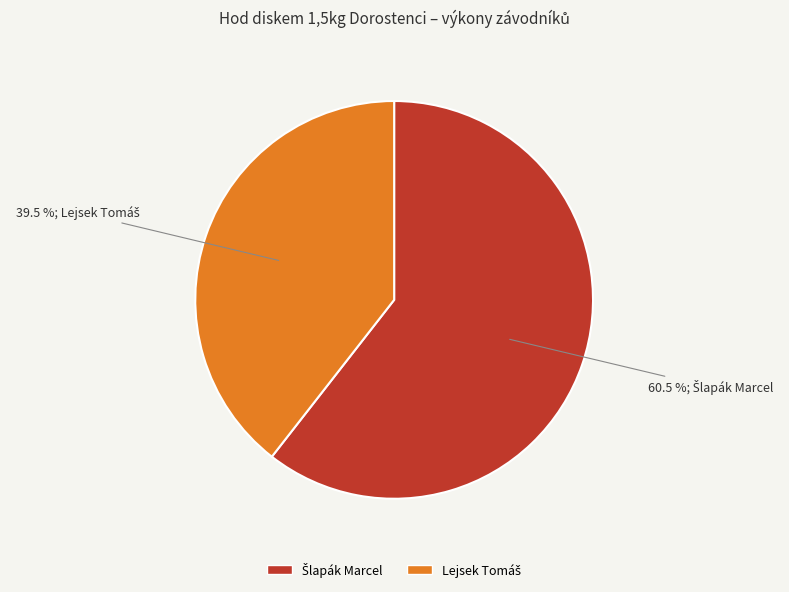

Is there a majority slice in this chart?

Yes